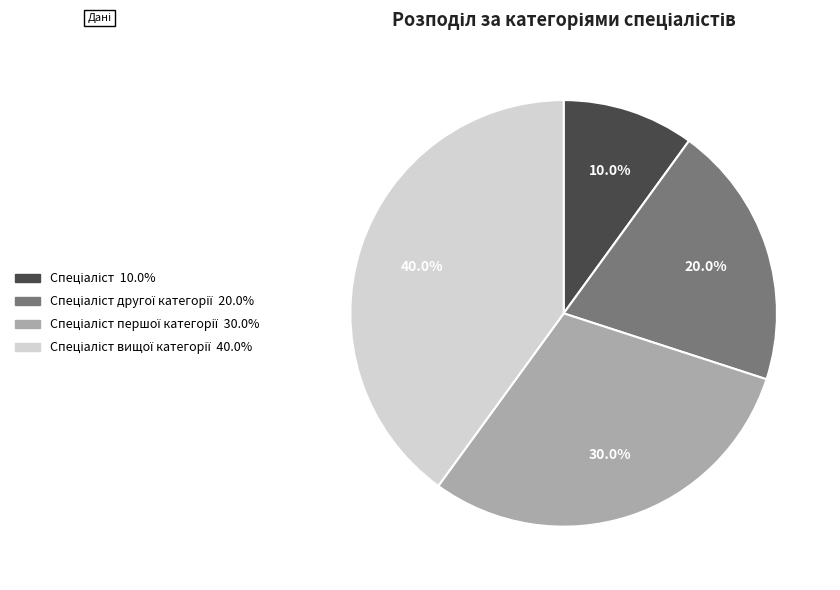

Is there any slice that represents more than half of the pie?

No